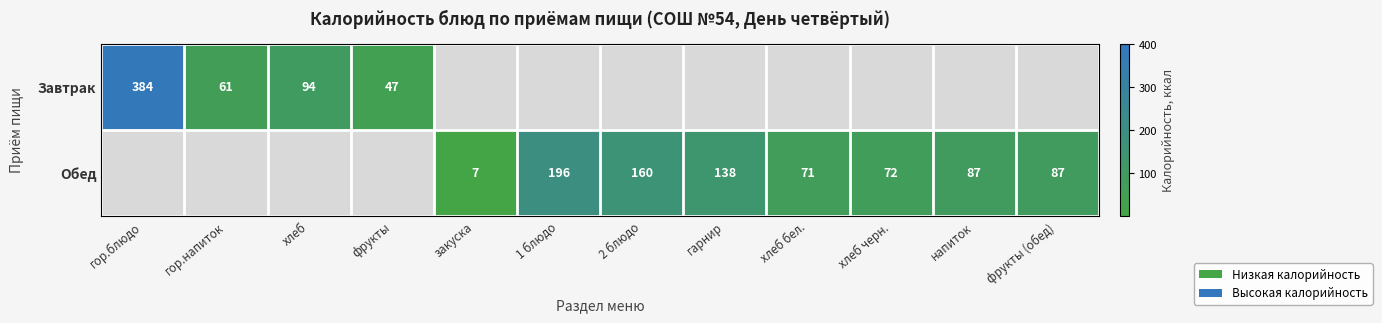

What is the difference between the highest and lowest values at напиток?

87